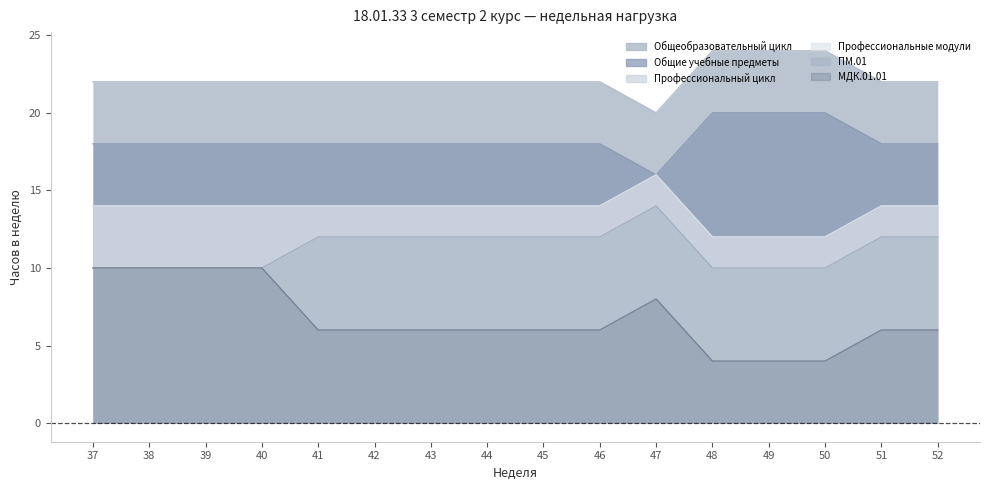

At which category does ПМ.01 reach its first local peak?

47